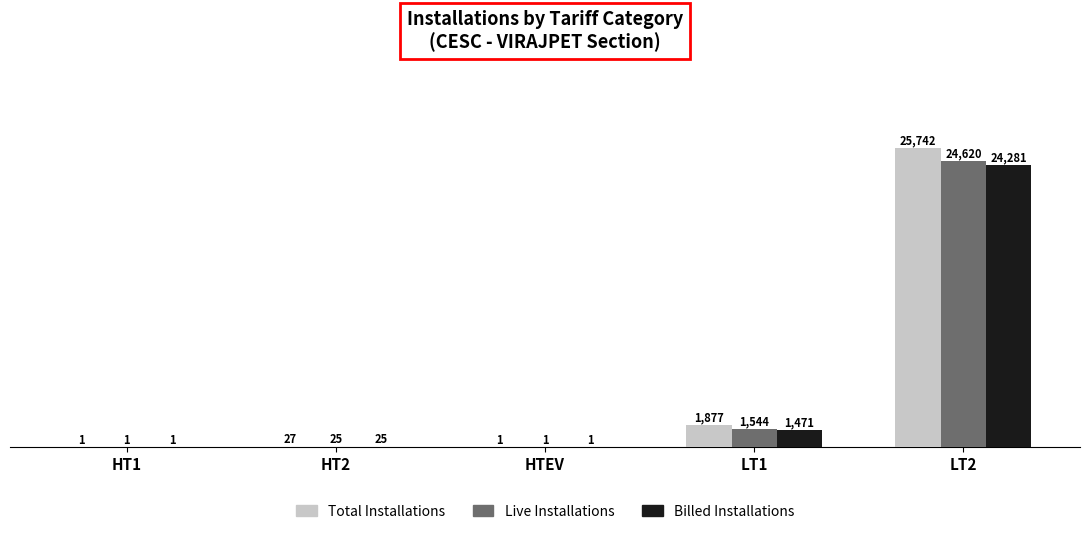

What is the highest value of the Billed Installations series?

24281